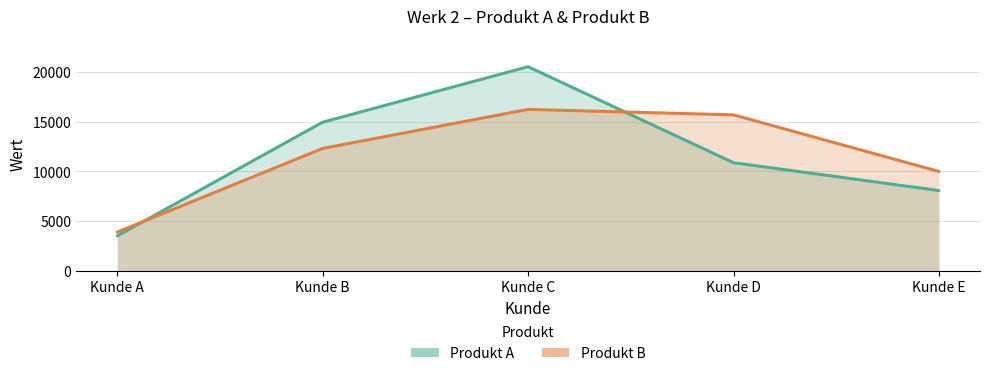

How many intersections are there between Produkt A and Produkt B?

2